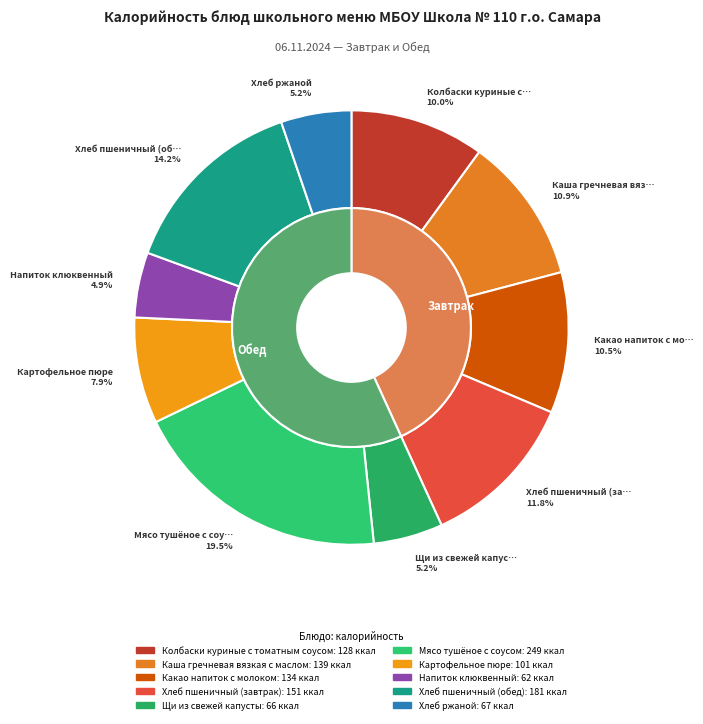

Which slice is the largest?

Мясо тушёное с соусом